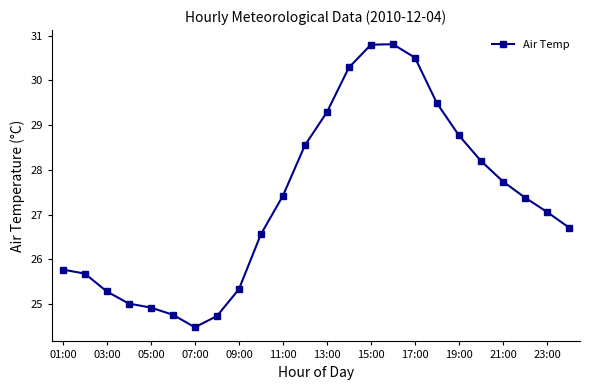

What is the sum of all values?

655.5